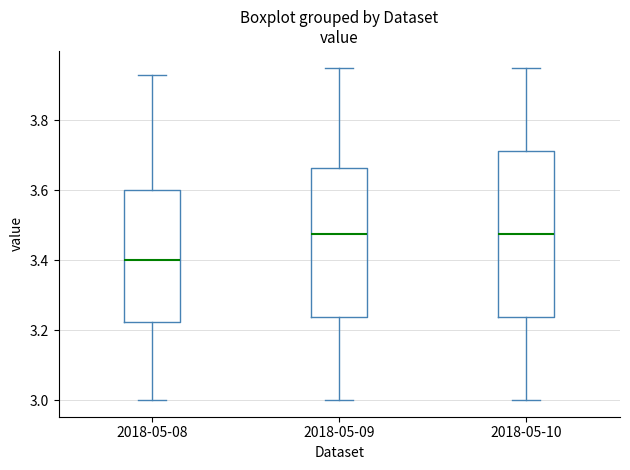

Reading left to right, transcribe this box plot: for each box, give where its median line is, the range the box spans, and where its two whiskers end, as read against the y-axis. The values are not printed on the chart, so give them approximately, as read against the axis.

2018-05-08: median 3.40, box 3.22 to 3.60, whiskers 3.00 to 3.94
2018-05-09: median 3.48, box 3.24 to 3.66, whiskers 3.00 to 3.96
2018-05-10: median 3.48, box 3.24 to 3.72, whiskers 3.00 to 3.96